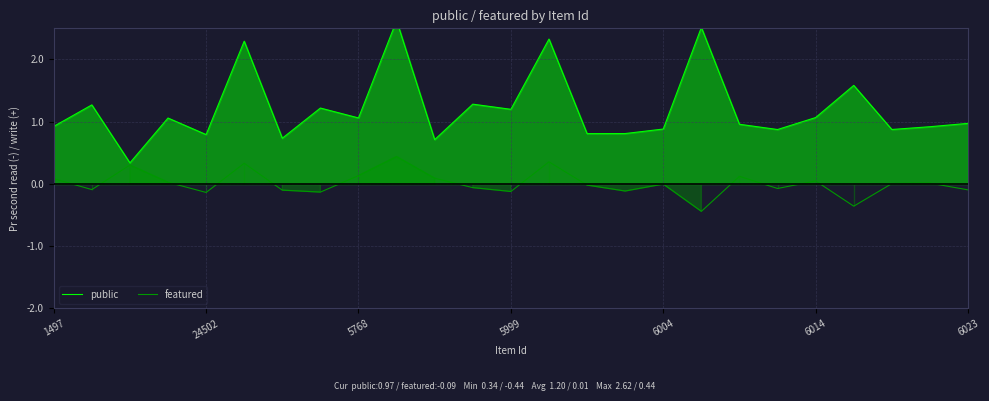

Rank the series by their average value, from lowest to highest.

featured, public